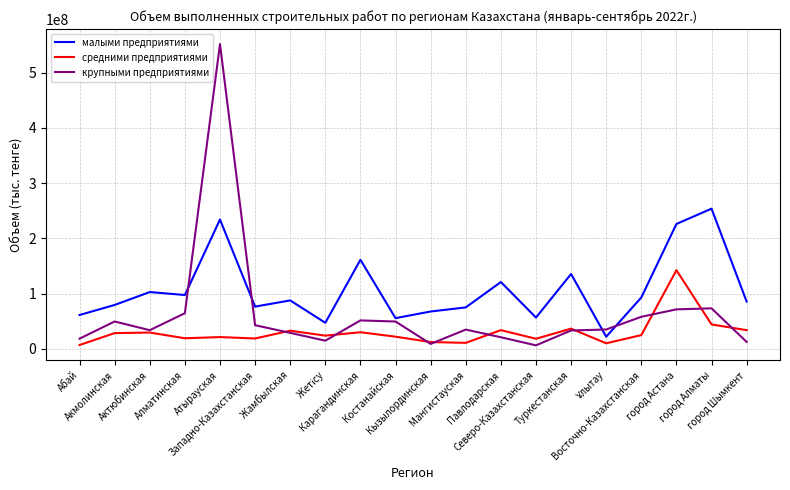

Which series has the largest range (max minus min)?

крупными предприятиями